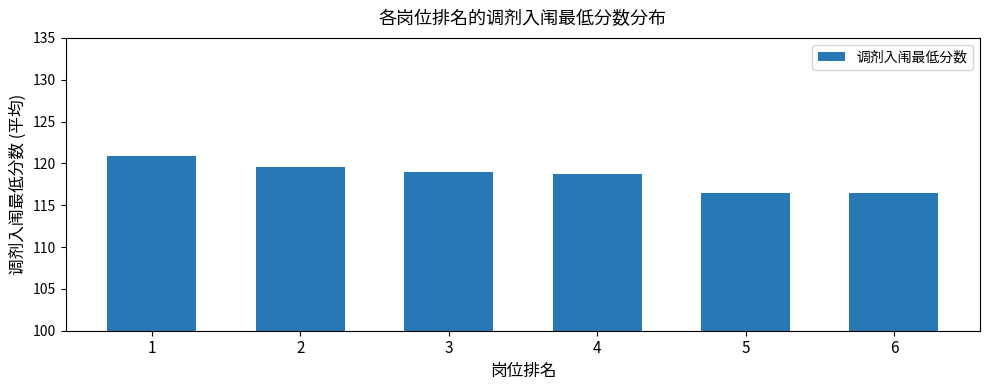

Is it true that the value at 1 is 195.8?

False